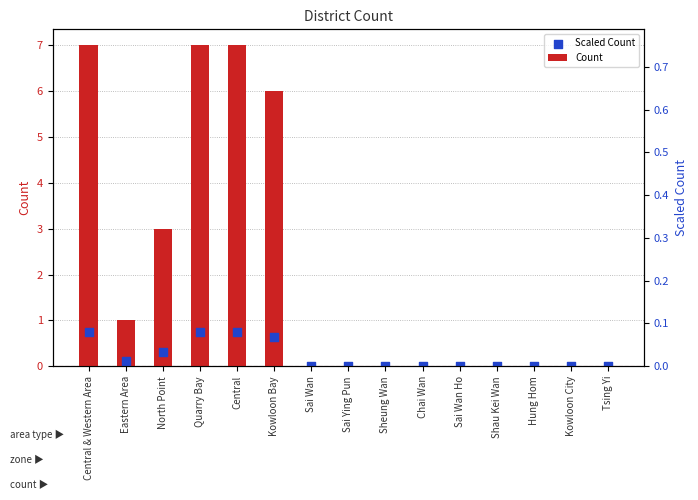

Which series has the largest total across all categories?

Count